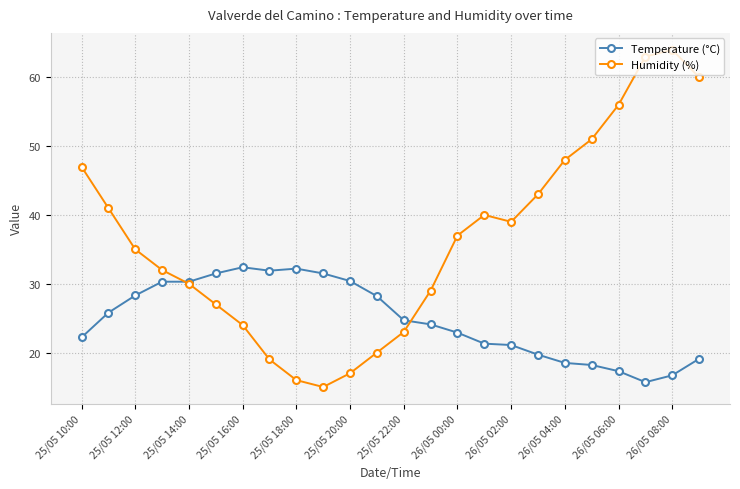

Does the chart have visible grid lines?

Yes